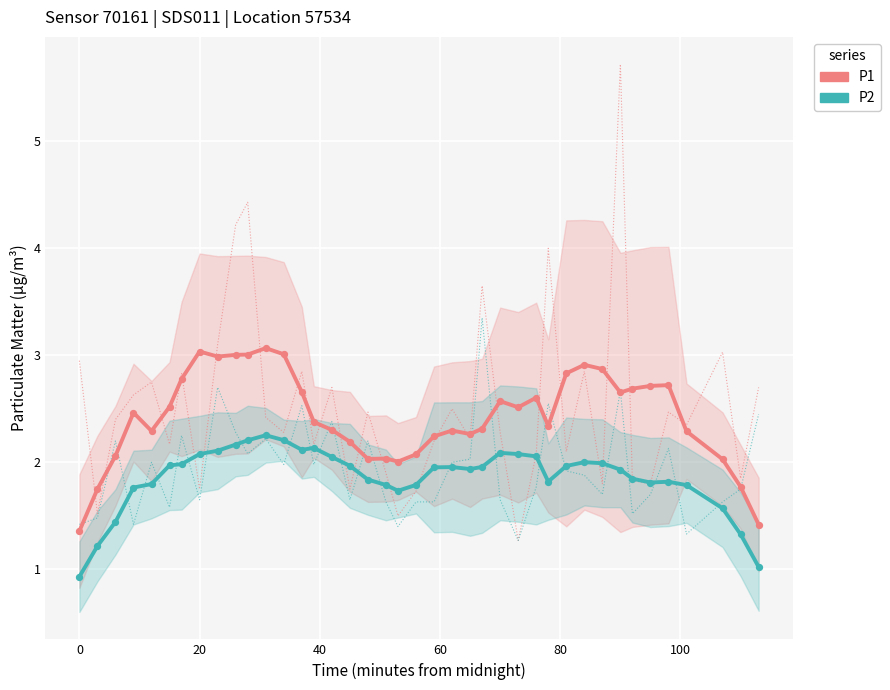

What are all the series names shown in the legend?

P1, P2